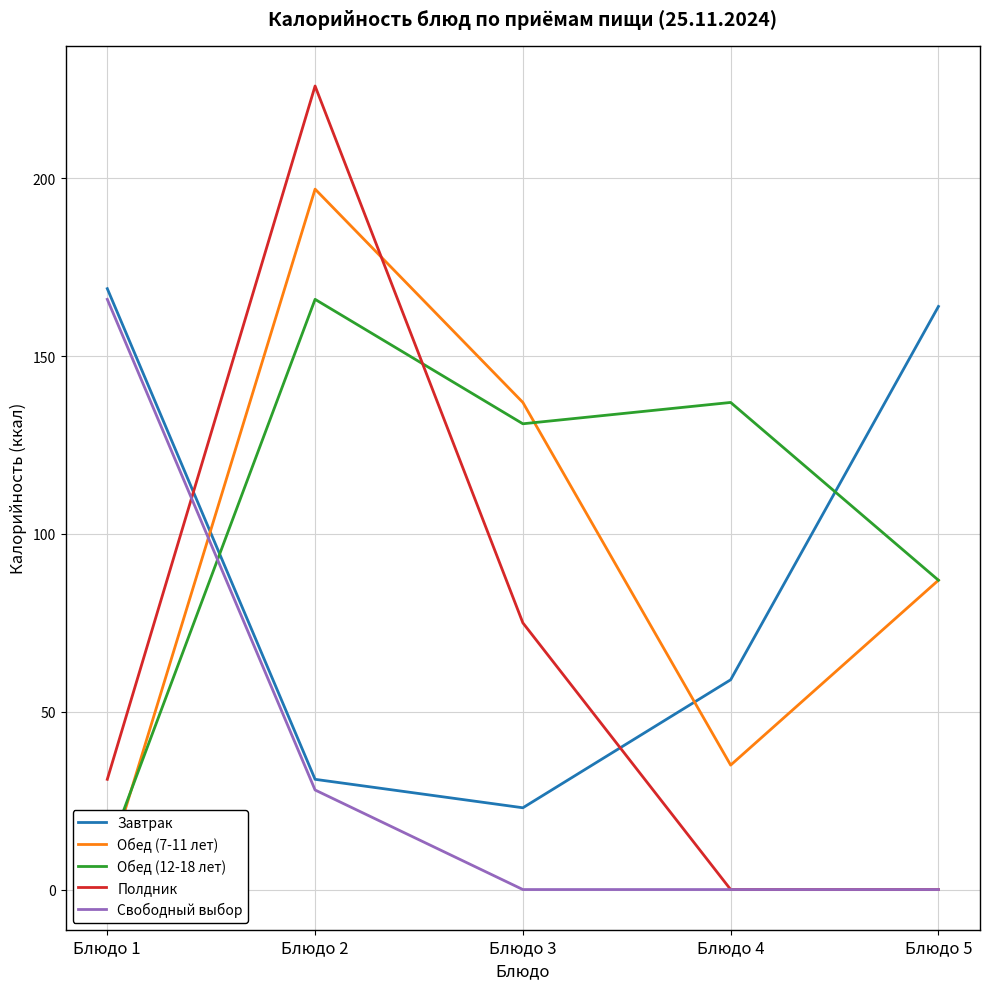

What is the spread (max minus min) of values at Блюдо 1?

163